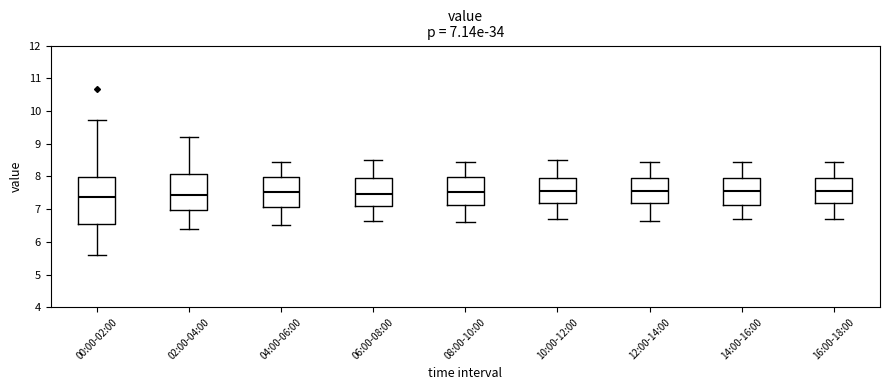

Comparing the boxes themselves (not the whiskers), which one is the tallest?

00:00-02:00